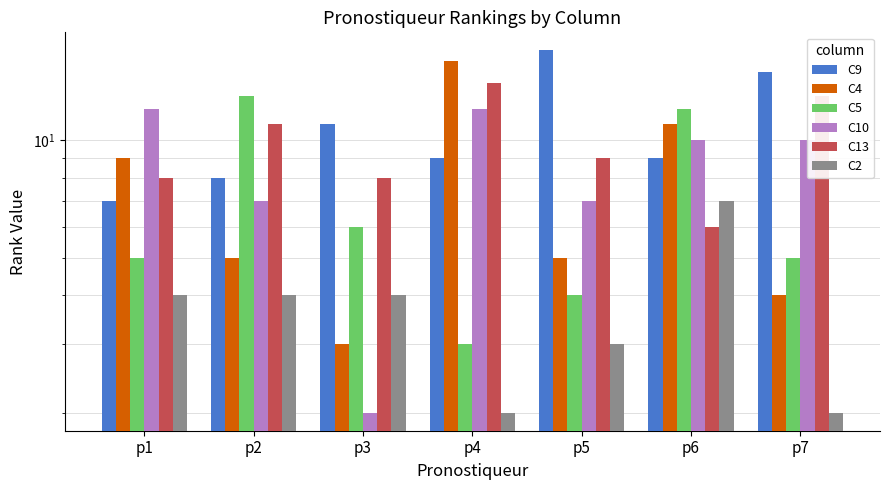

Which series has the largest total across all categories?

C9